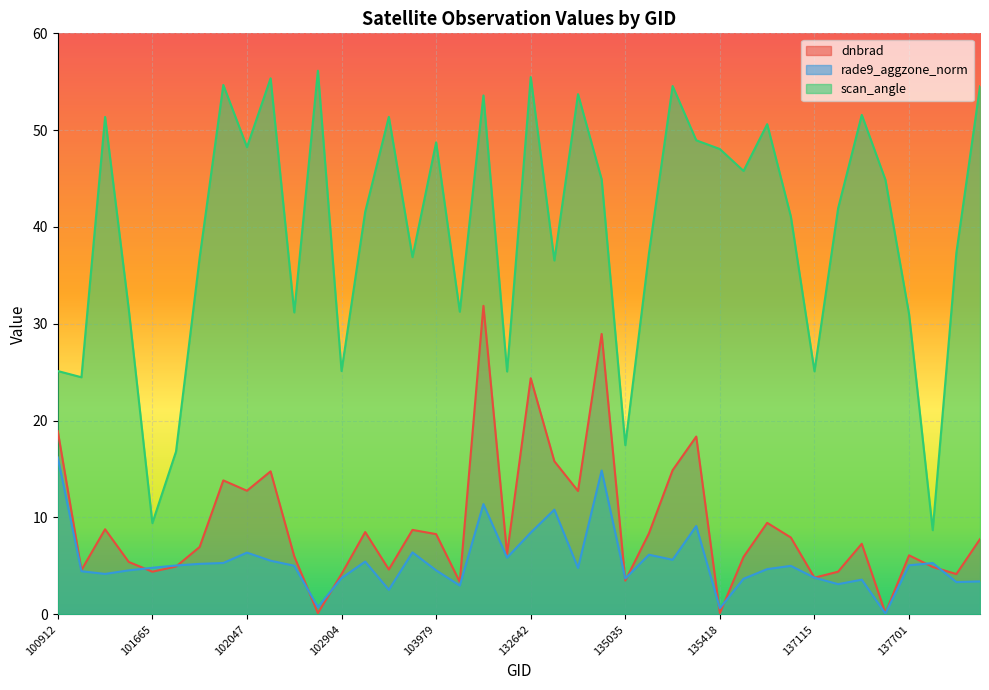

What is the lowest value of the rade9_aggzone_norm series?

0.1